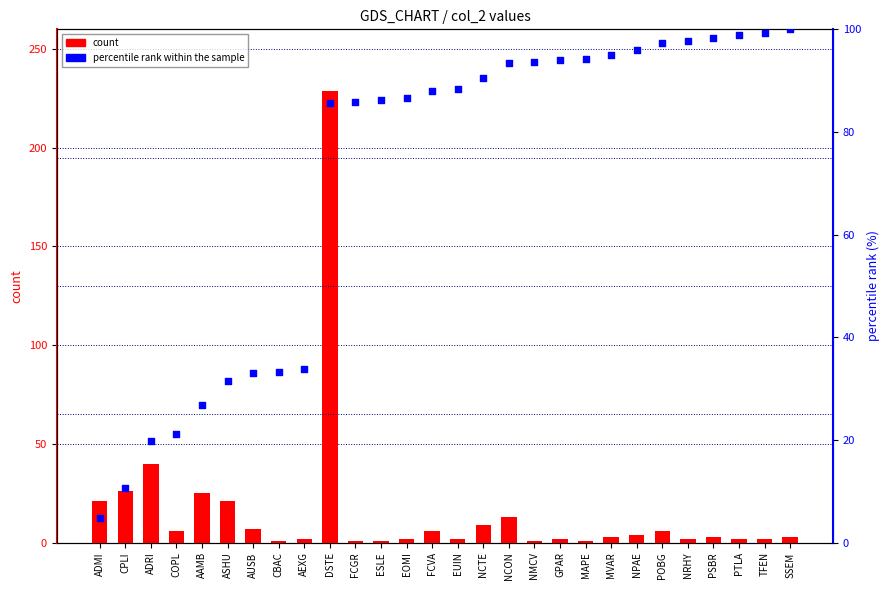

Which series has the largest Y range (max minus min)?

count